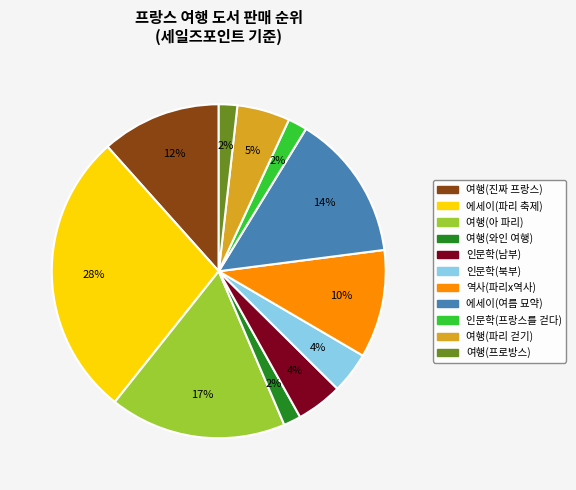

To the nearest percent, what is the average slice percentage?

9%